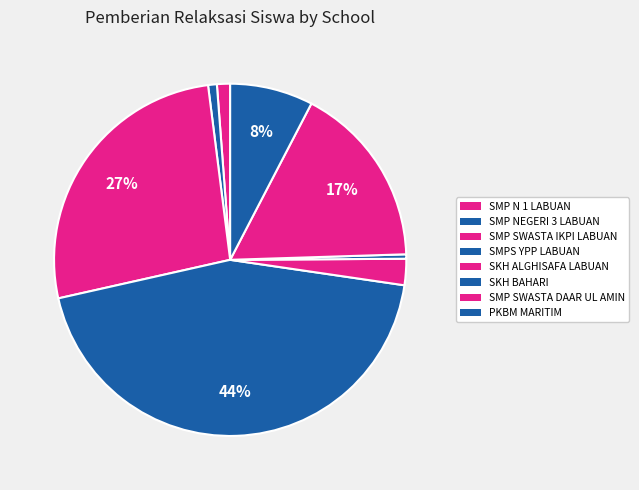

How many slices are in this pie chart?

8